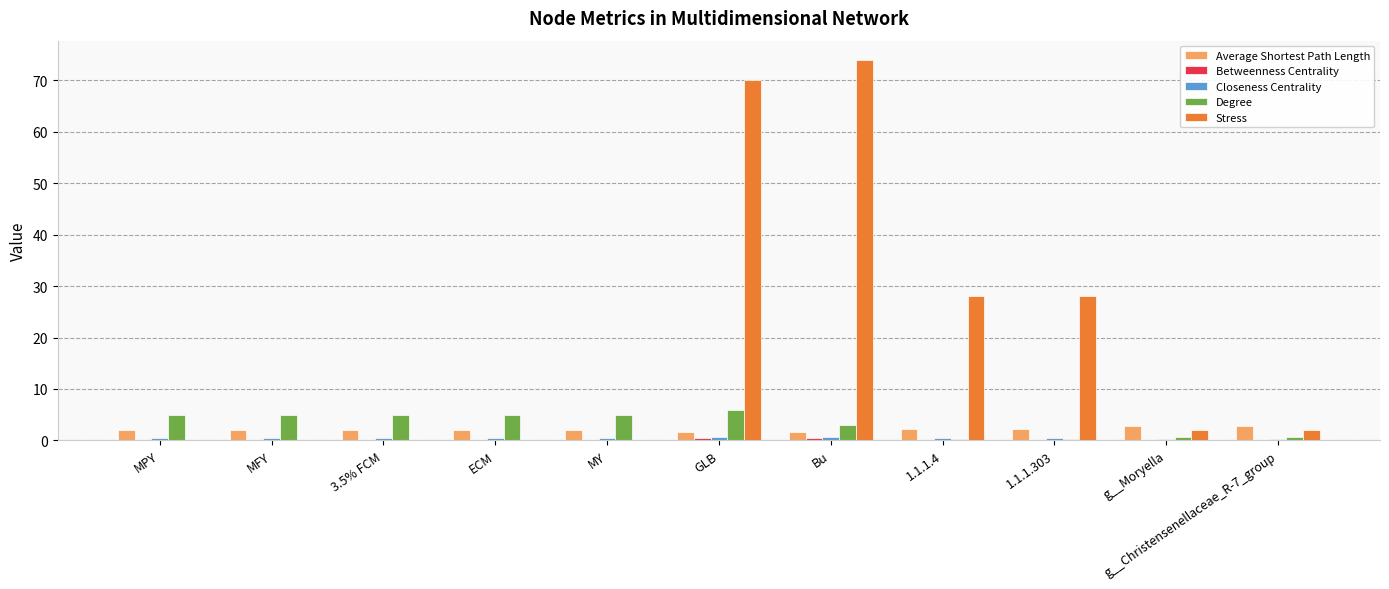

Which series has the largest total across all categories?

Stress